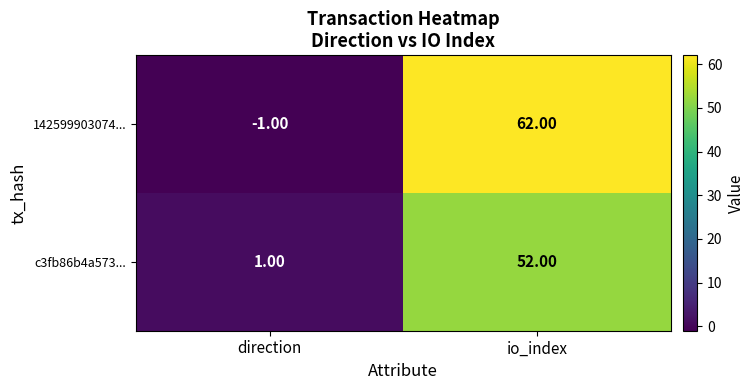

Which category has the highest value in the 142599903074... series?

io_index